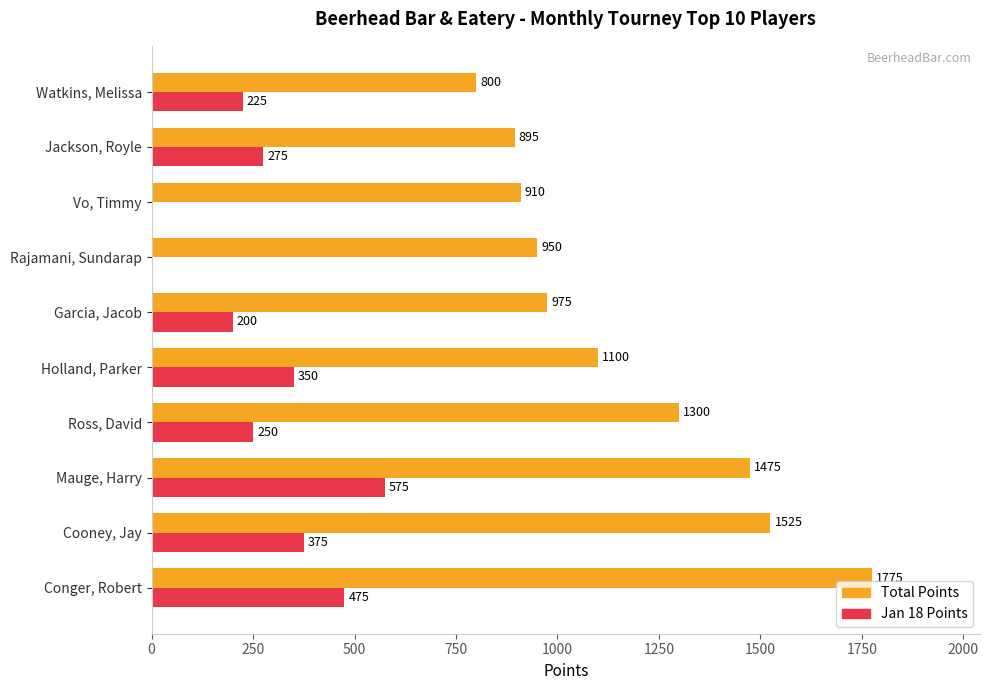

What is the maximum value shown in the chart?

1775.0